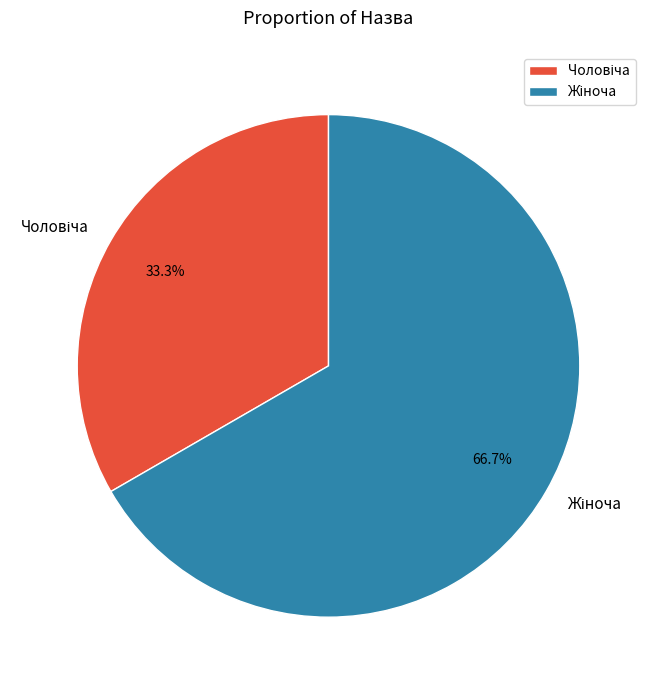

Does any single category account for the majority?

Yes